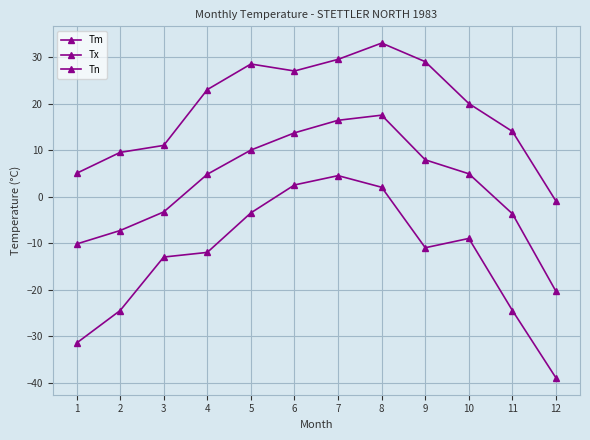

Reading left to right, what are all the values shown in this chart?

Tm: 1=-10.2	2=-7.3	3=-3.3	4=4.8	5=10.0	6=13.7	7=16.4	8=17.5	9=7.9	10=4.9	11=-3.7	12=-20.4
Tx: 1=5.0	2=9.5	3=11.0	4=23.0	5=28.5	6=27.0	7=29.5	8=33.0	9=29.0	10=20.0	11=14.0	12=-1.0
Tn: 1=-31.5	2=-24.5	3=-13.0	4=-12.0	5=-3.5	6=2.5	7=4.5	8=2.0	9=-11.0	10=-9.0	11=-24.5	12=-39.0